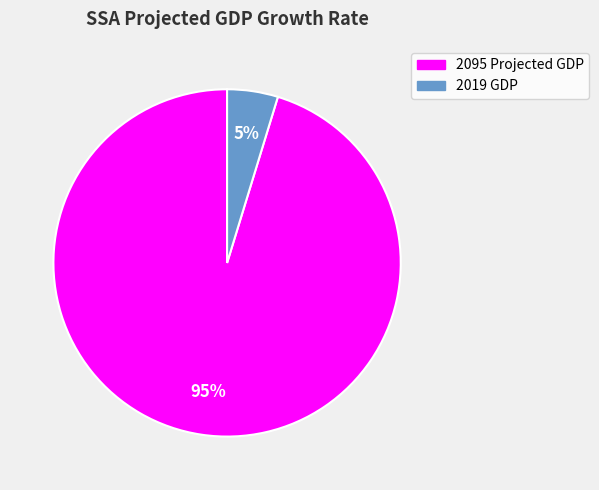

Which slice represents more than half of the pie?

2095 Projected GDP